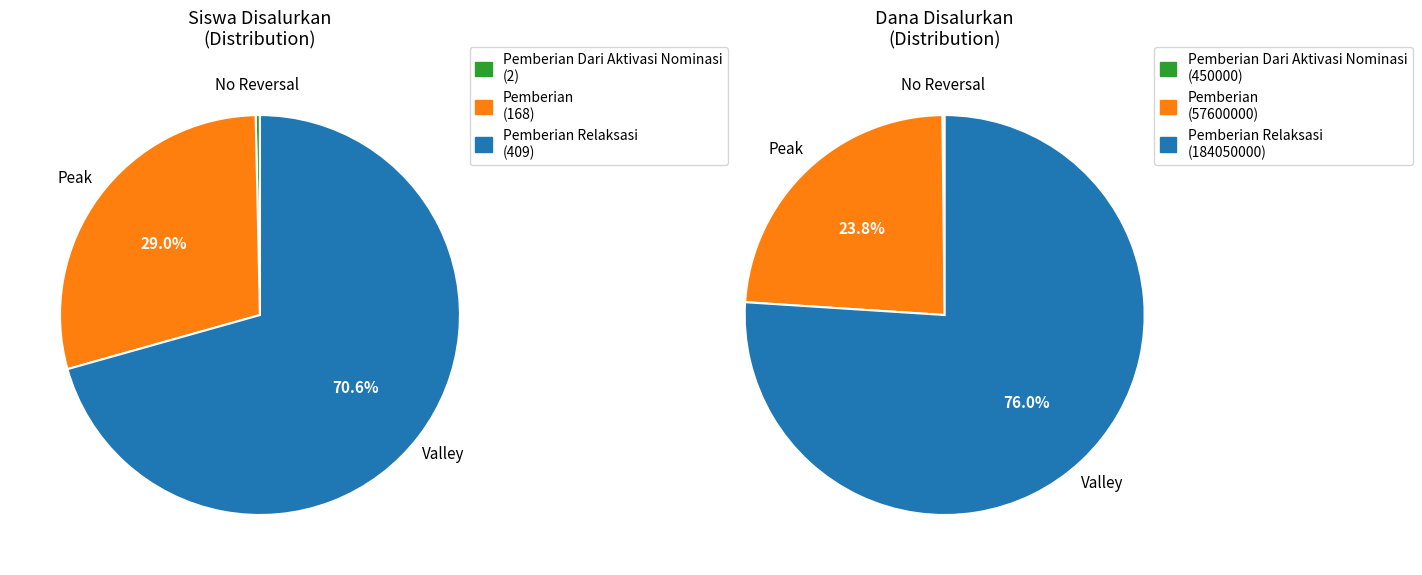

The SD NEGERI 078516 SAMBULU slice represents 19% of the pie. True or false?

False